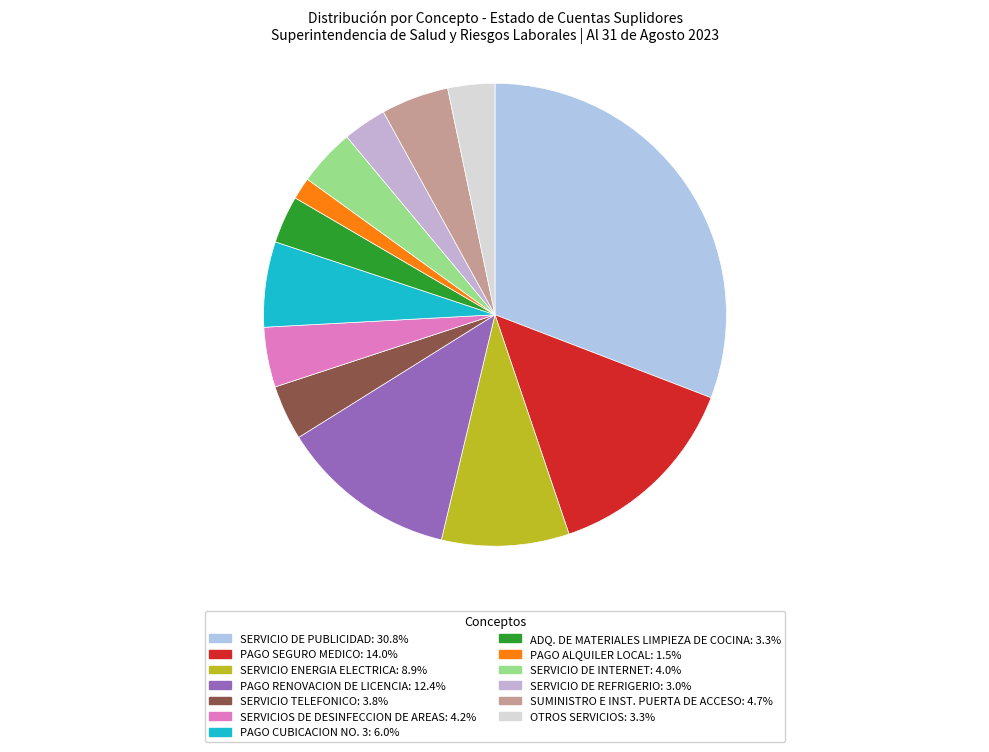

Rank the categories by value from lowest to highest.

PAGO ALQUILER LOCAL, SERVICIO DE REFRIGERIO, OTROS SERVICIOS, ADQ. DE MATERIALES LIMPIEZA DE COCINA, SERVICIO TELEFONICO, SERVICIO DE INTERNET, SERVICIOS DE DESINFECCION DE AREAS, SUMINISTRO E INST. PUERTA DE ACCESO, PAGO CUBICACION NO. 3, SERVICIO ENERGIA ELECTRICA, PAGO RENOVACION DE LICENCIA, PAGO SEGURO MEDICO, SERVICIO DE PUBLICIDAD